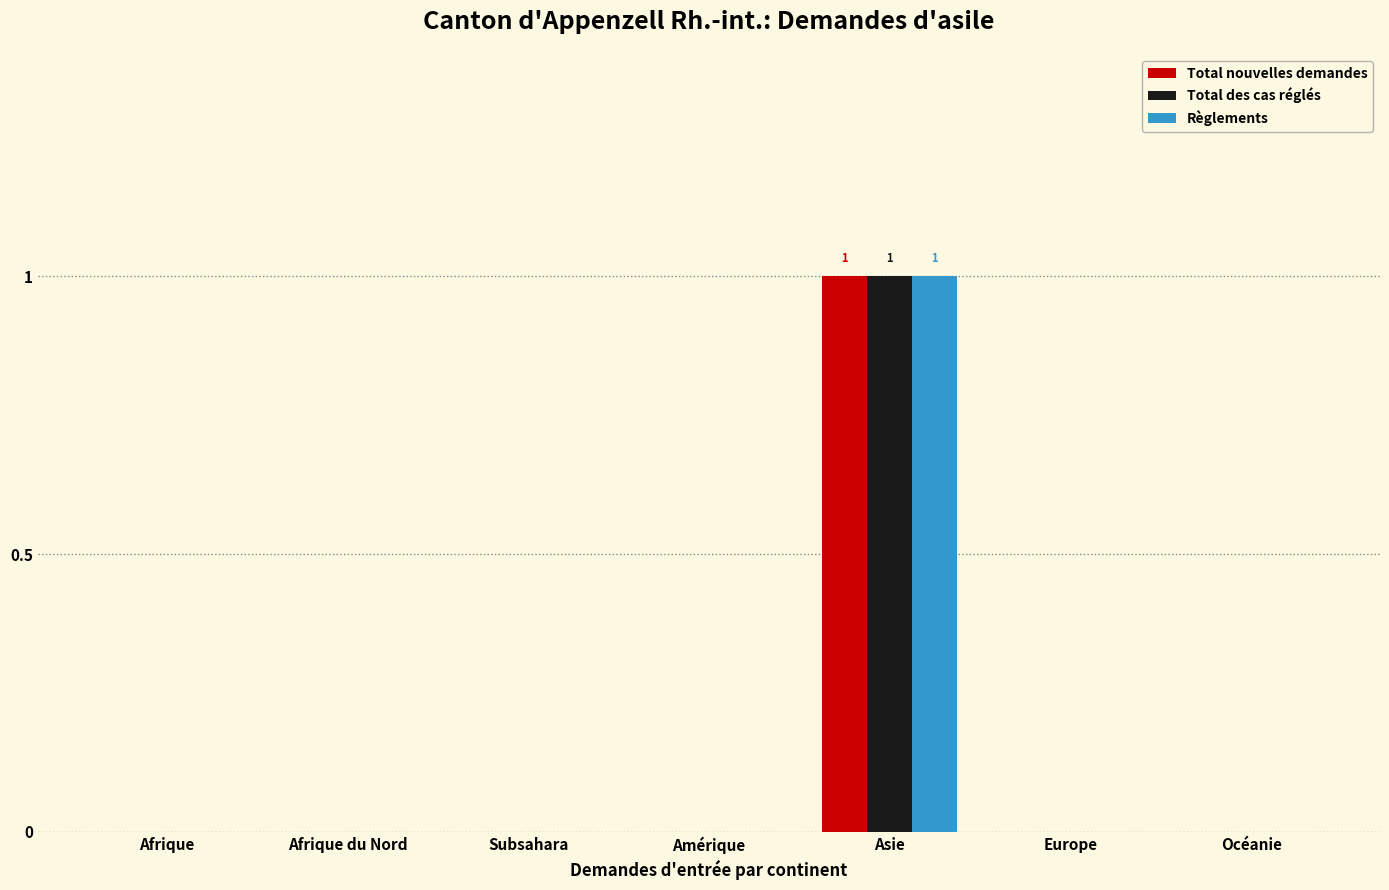

How many Total des cas réglés values are between 0 and 1?

7